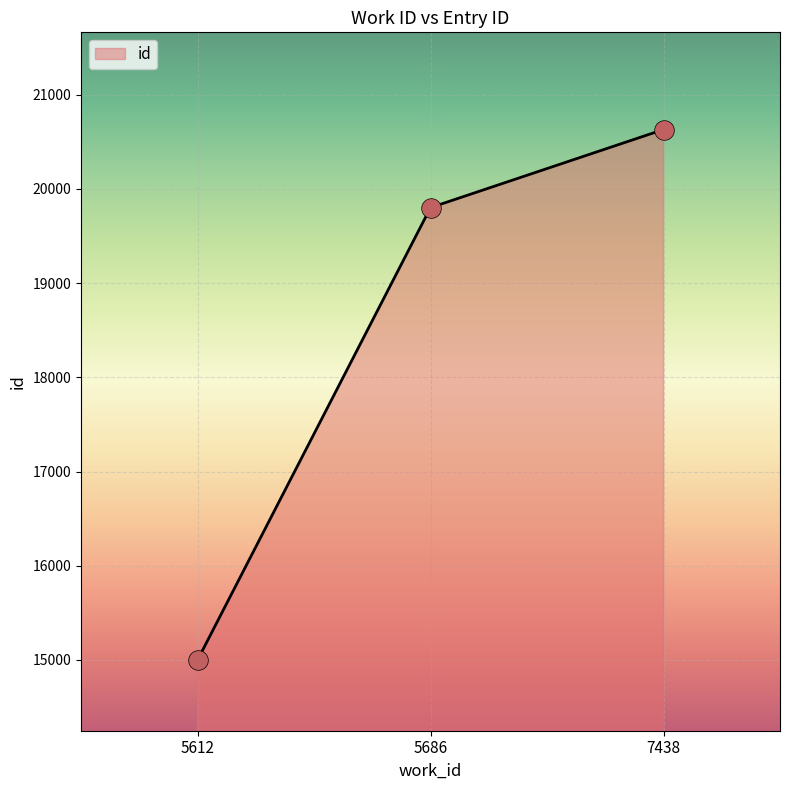

What is the change in value from 5686 to 7438?

+829